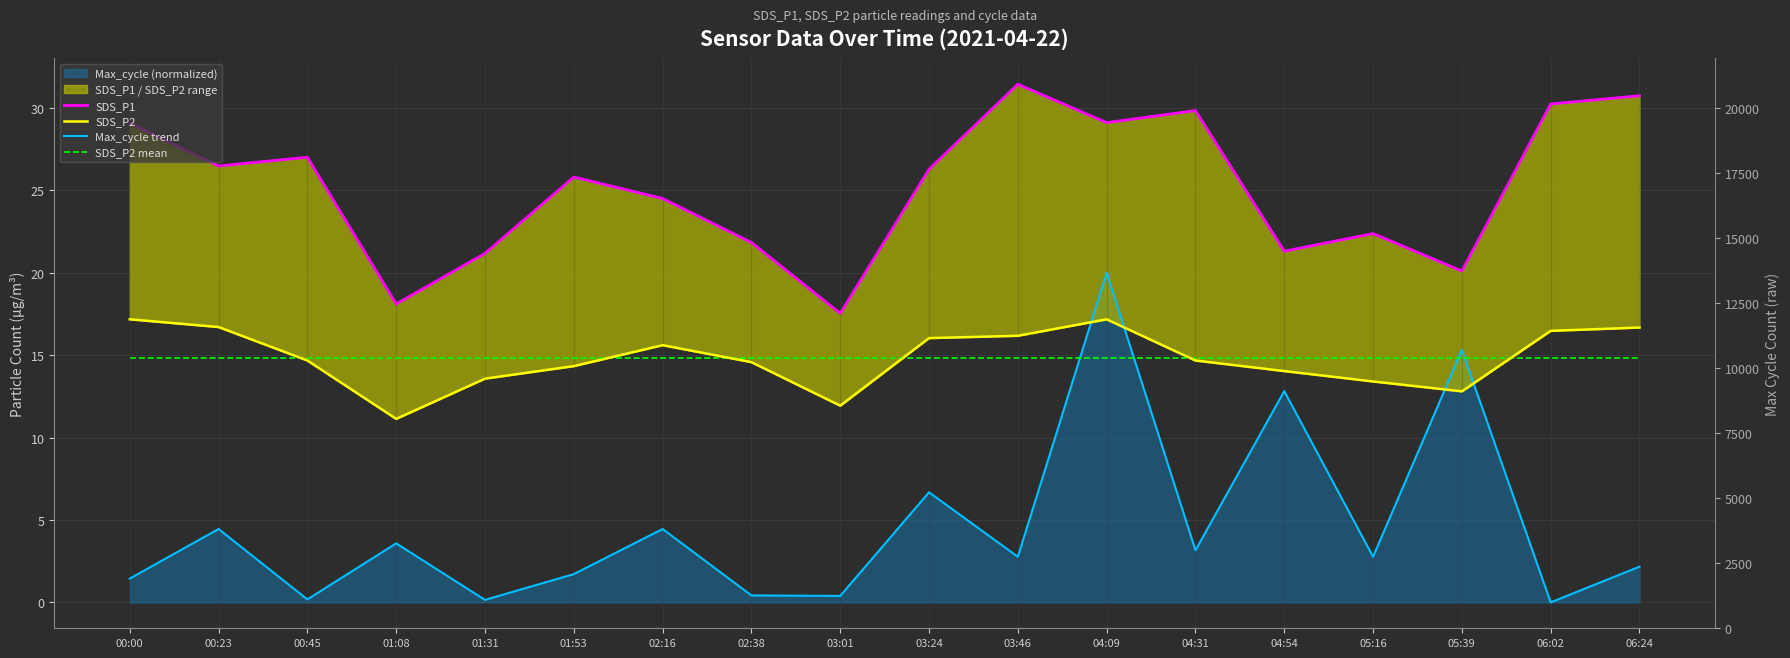

How many data points does each series have?

18